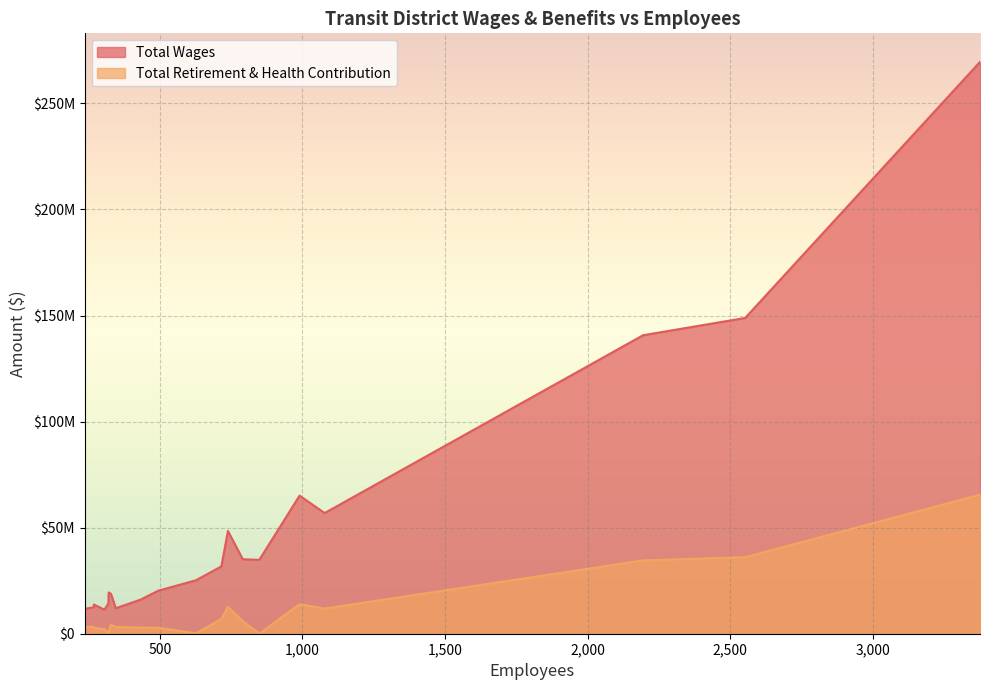

True or false: Total Retirement & Health Contribution has more than 0 interior local peaks.

True